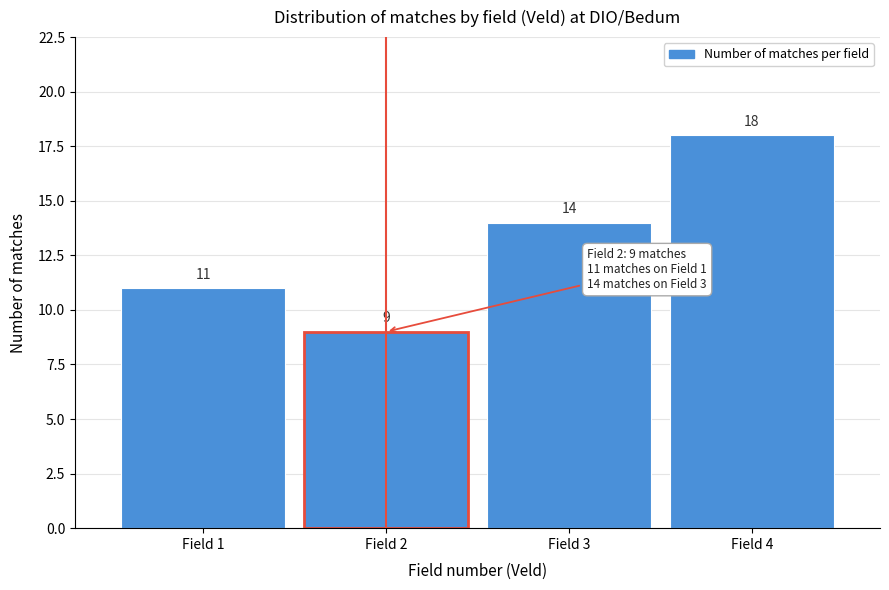

Reading left to right, transcribe this chart: for each bar, give the range it covers on the x-axis and its height.

0.5 to 1.5: 11
1.5 to 2.5: 9
2.5 to 3.5: 14
3.5 to 4.5: 18